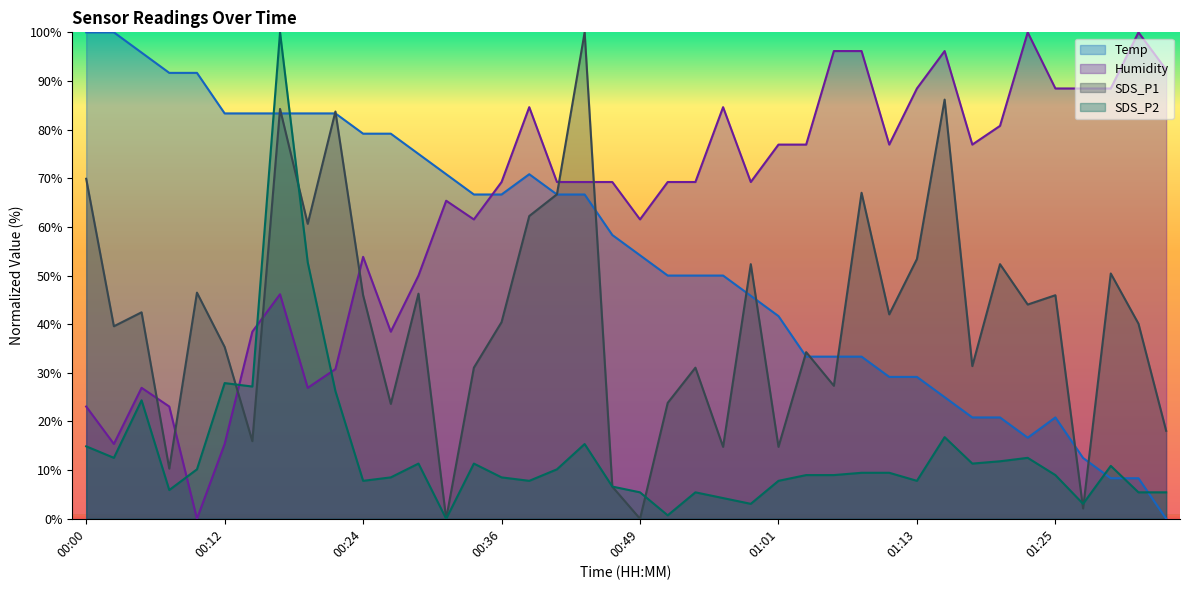

What is the difference between the maximum and second lowest values in the SDS_P2 series?

99.3